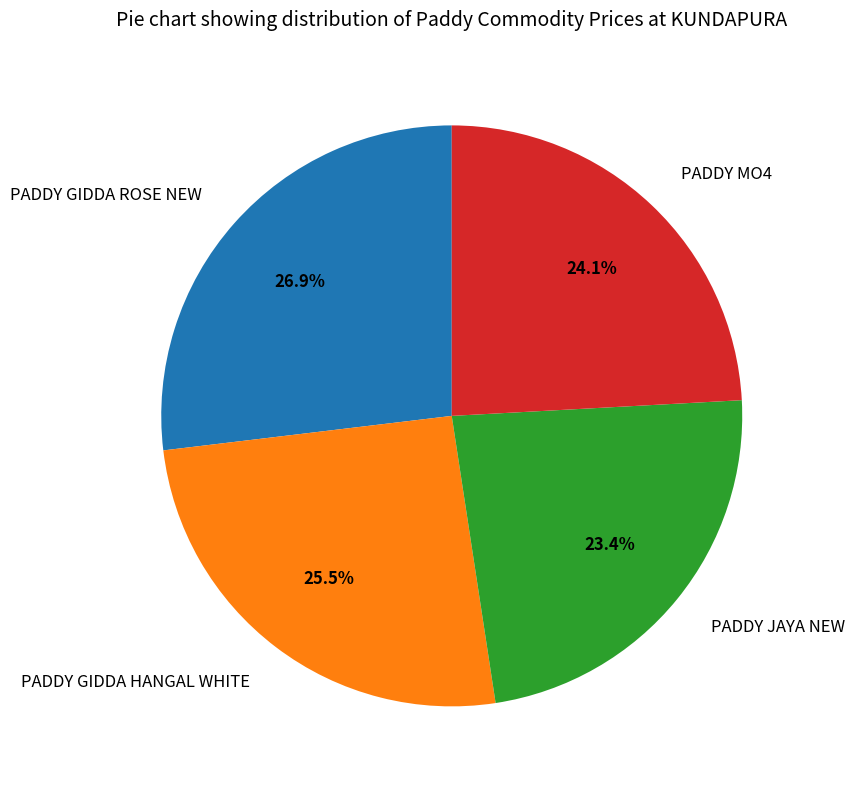

The PADDY GIDDA ROSE NEW slice represents 27% of the pie. True or false?

True